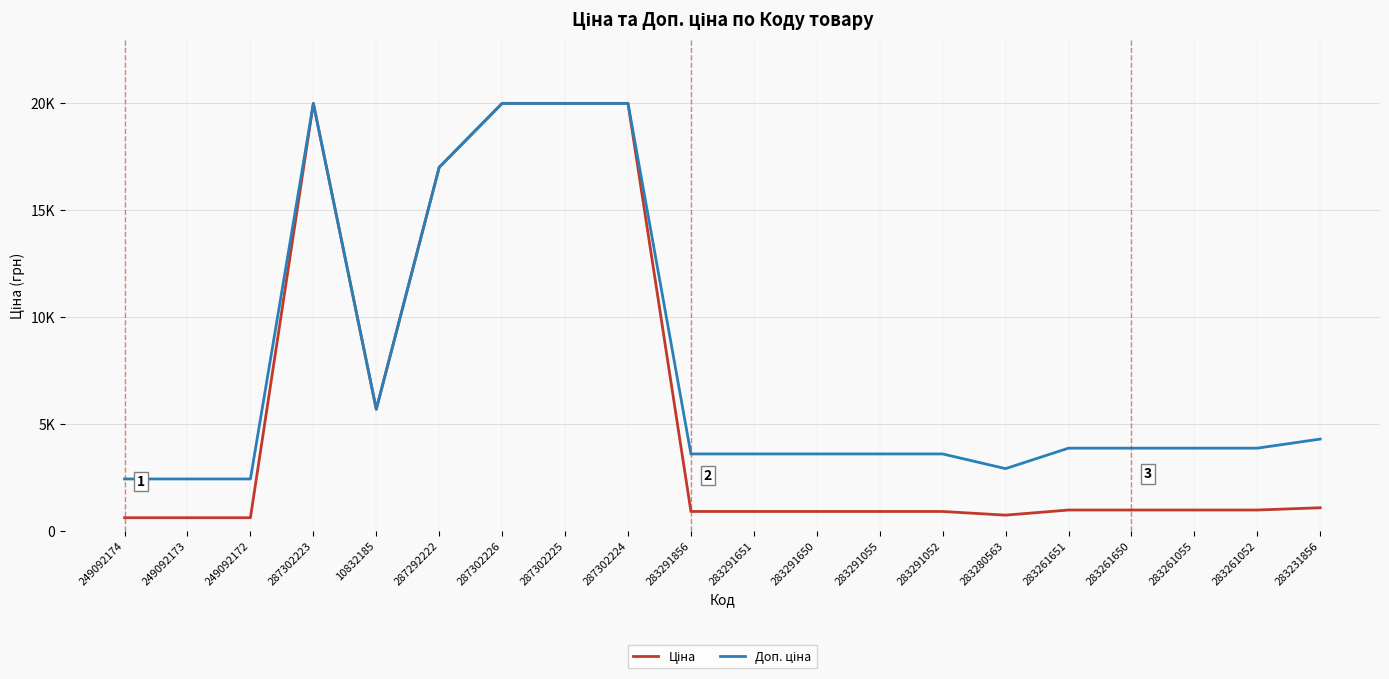

What is the average value of the Доп. ціна series?

7513.1